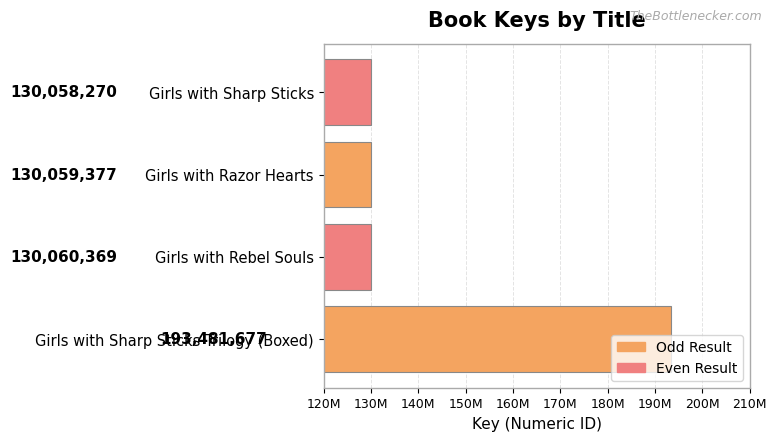

What is the difference between the second highest and minimum values?

2099